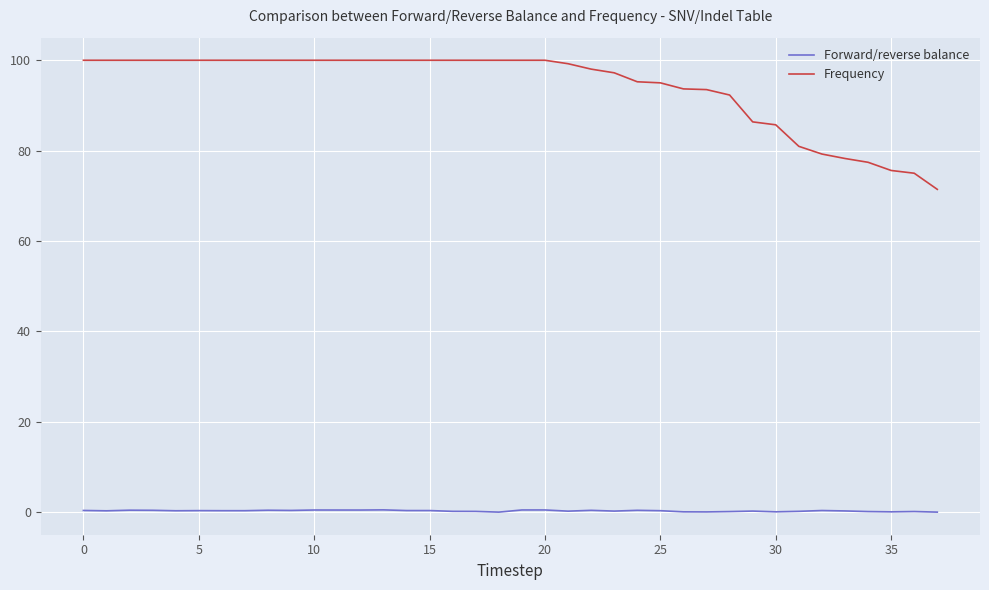

Which series has the widest spread of values?

Frequency